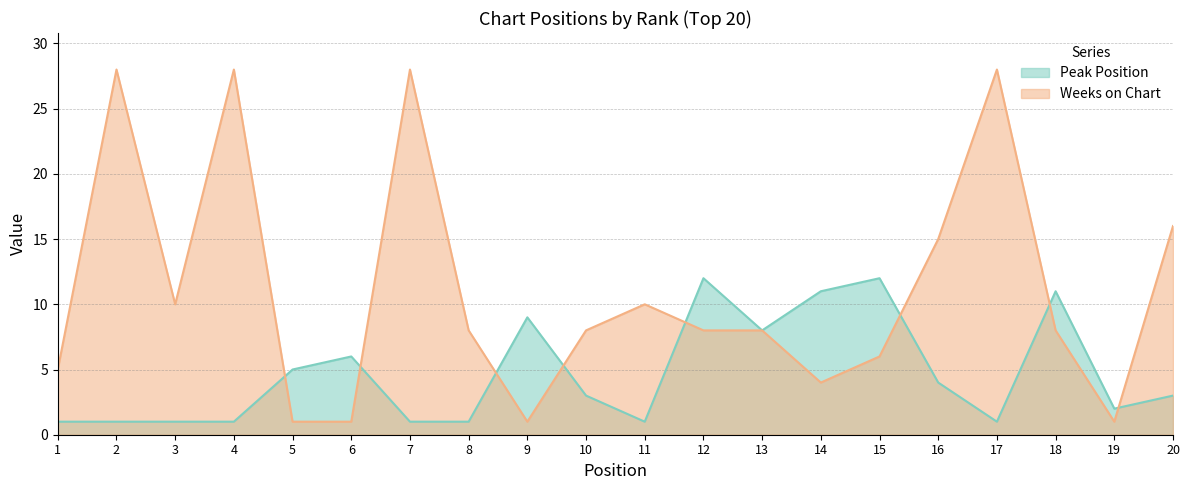

Is it true that Peak Position equals 1 at 16?

False